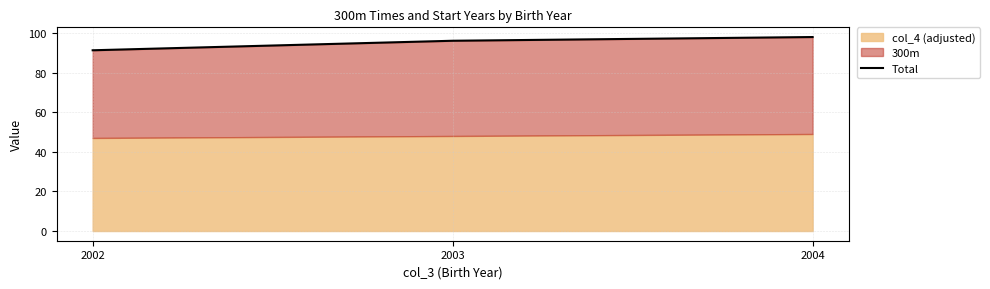

What is the change in value from 2002 to 2003?

+4.8